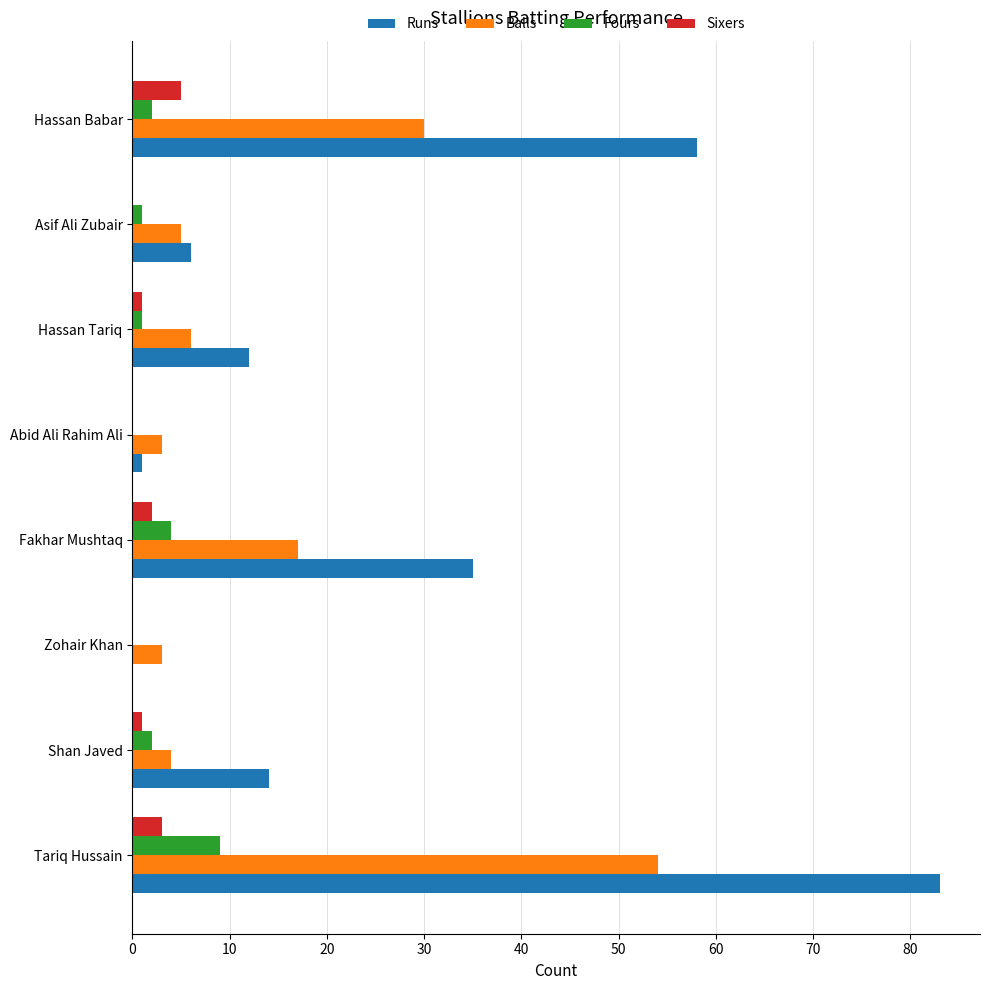

At which category is the sum across all series the highest?

Tariq Hussain